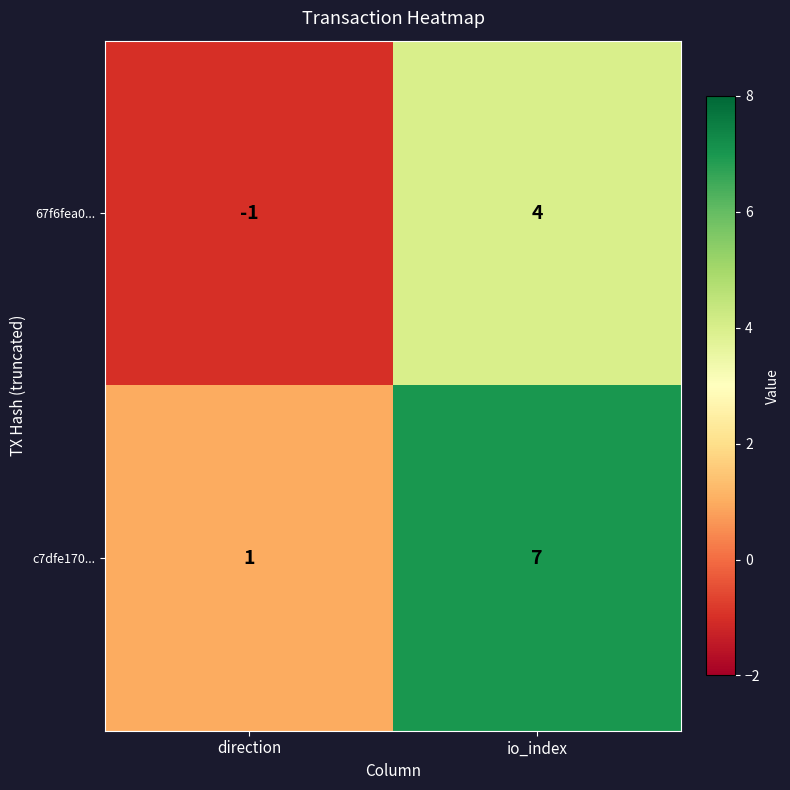

How many categories are shown in the chart?

2